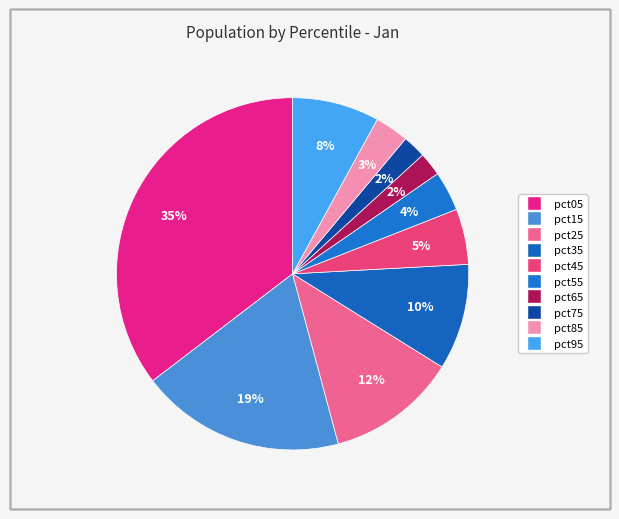

Count the number of slices in the pie.

10